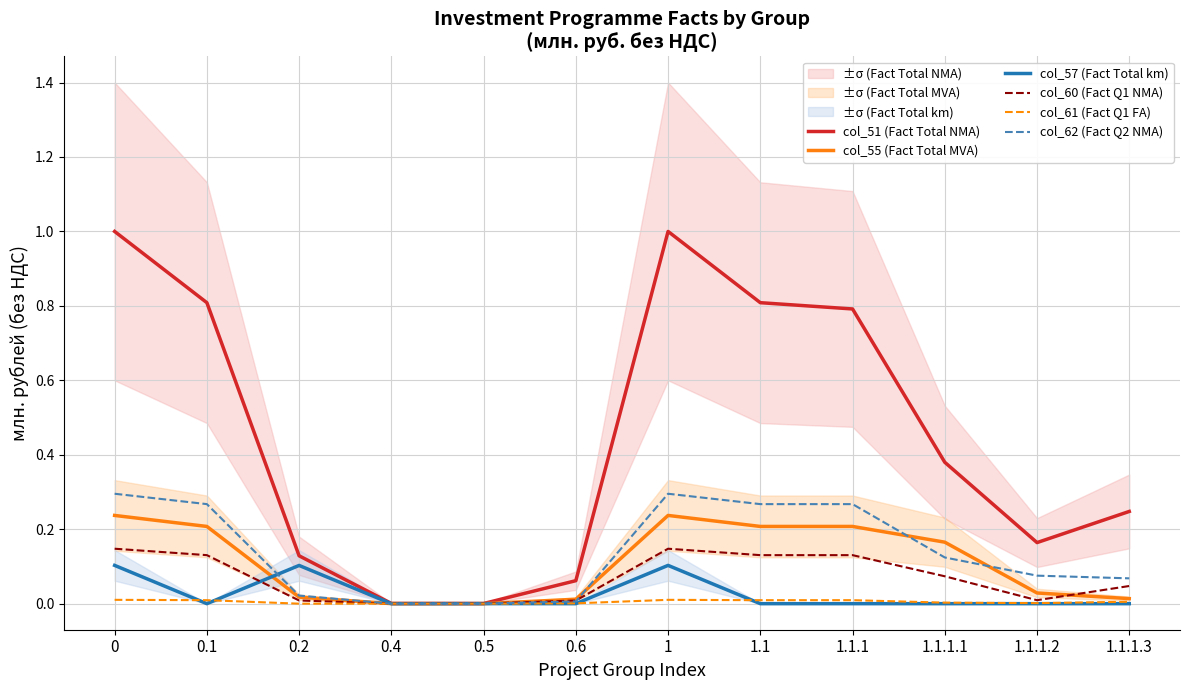

At which category does the chart reach its minimum across all series?

0.5